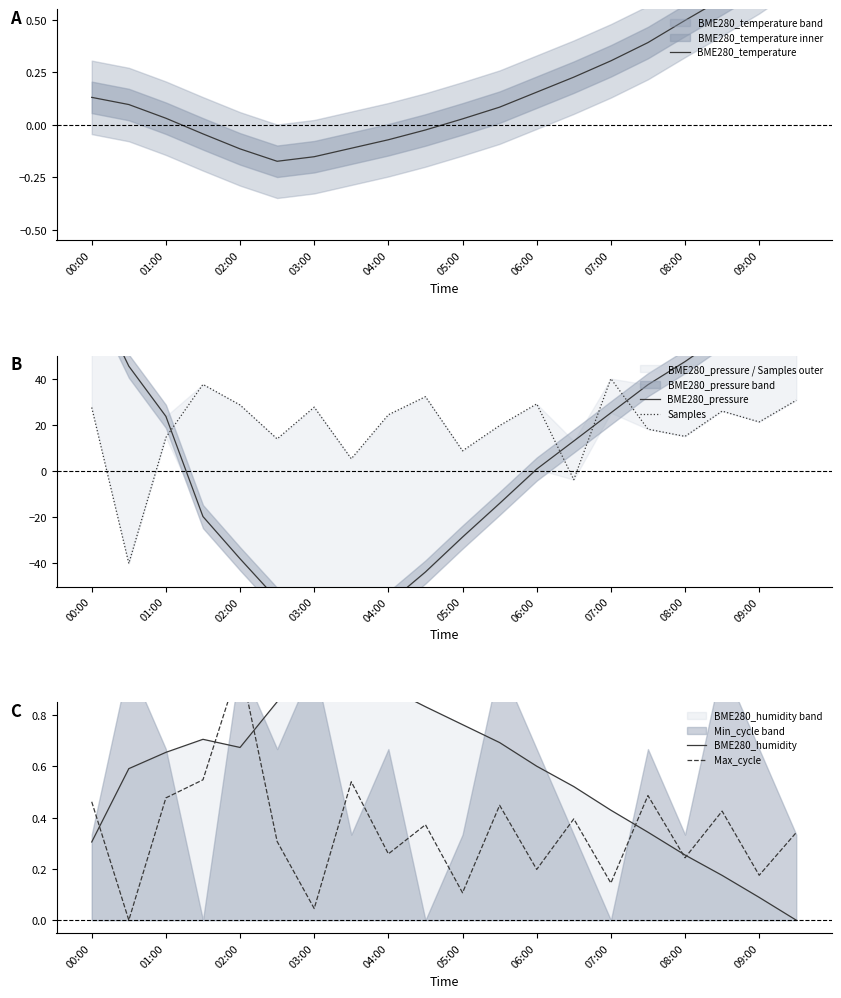

True or false: BME280_humidity has more than 1 interior local peaks.

True